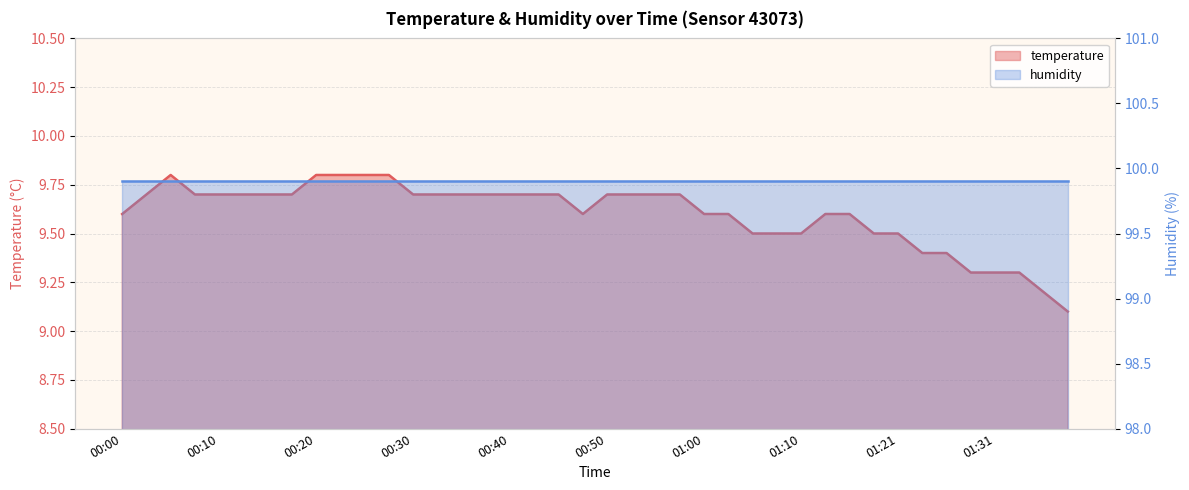

What is the label of the 5th point from the left?

00:10